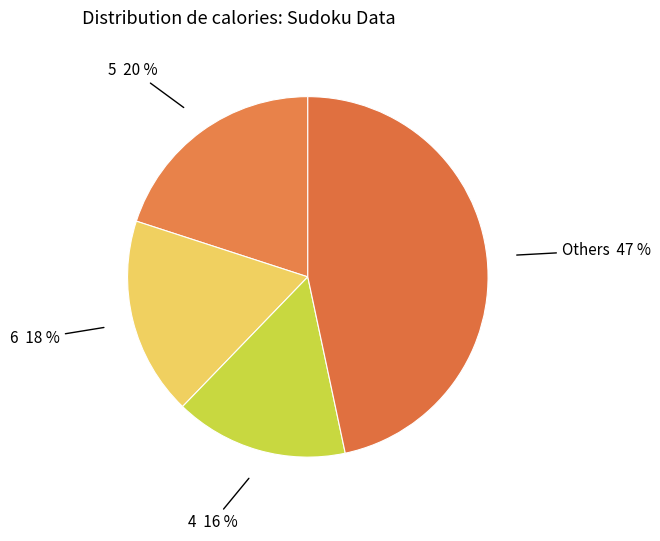

To the nearest percent, what is the difference between the largest and smallest slice percentages?

31%